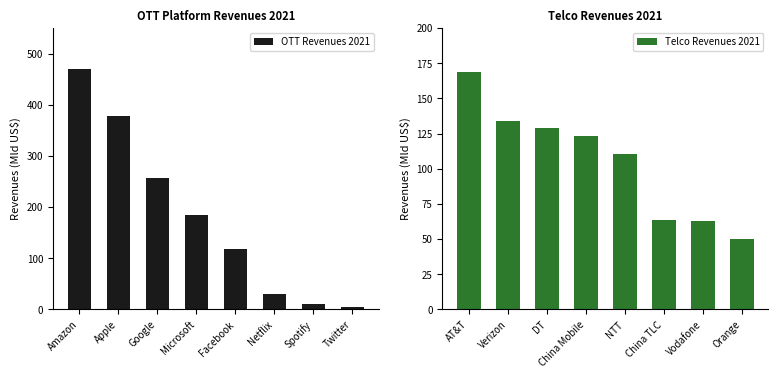

What is the average value of the OTT Revenues 2021 series?

181.9